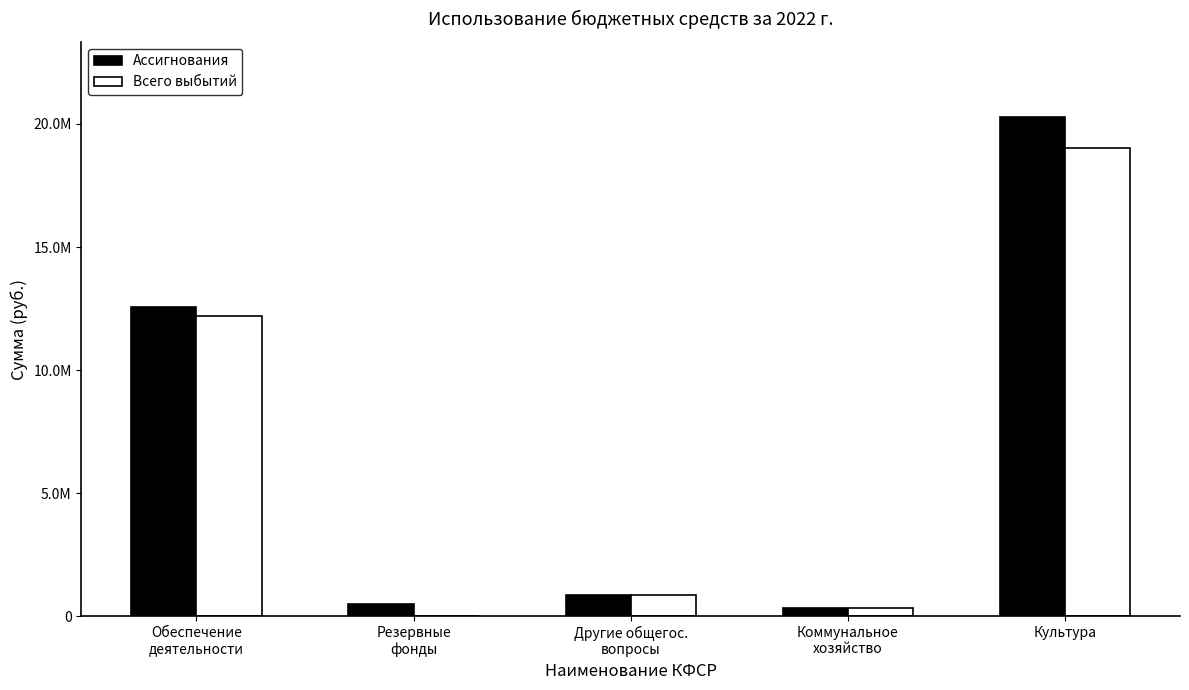

What are all the series names shown in the legend?

Ассигнования, Всего выбытий